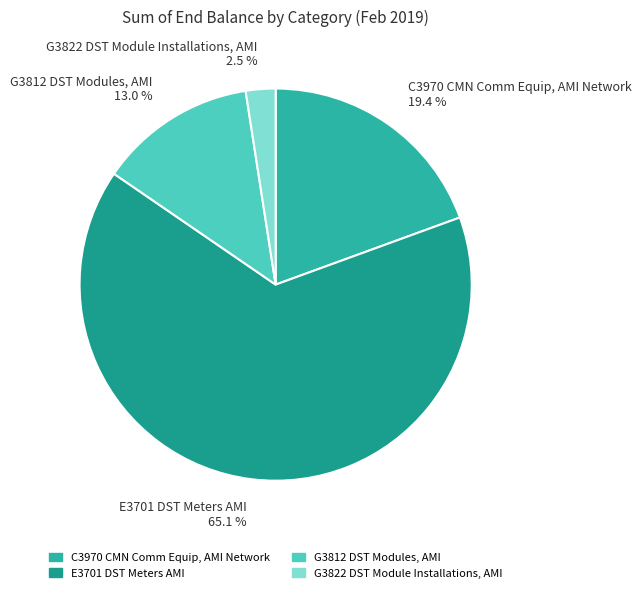

True or false: E3701 DST Meters AMI accounts for 78% of the total.

False